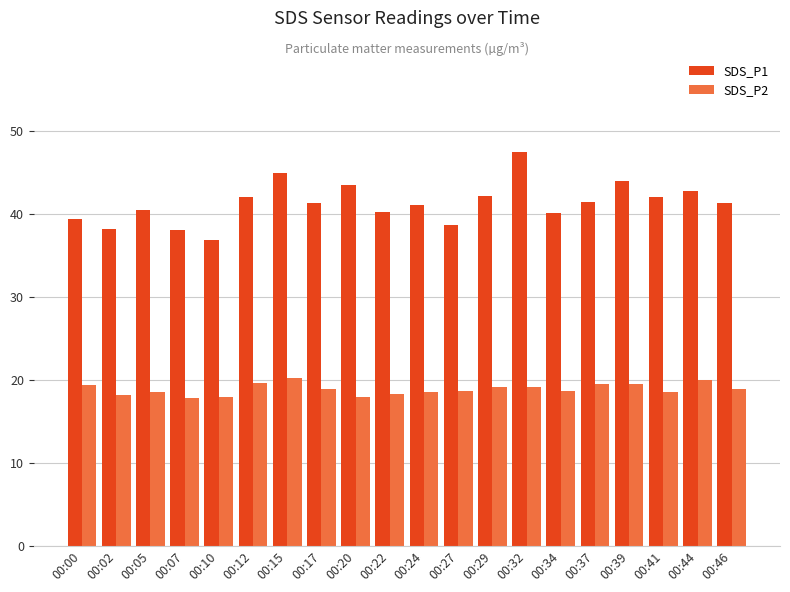

Read the SDS_P2 value at 00:02.

18.2